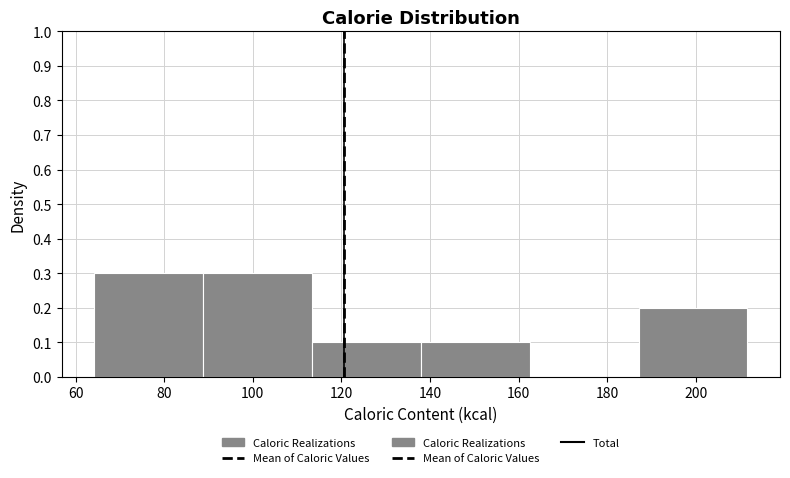

Reading left to right, transcribe this chart: for each bar, give the range it covers on the x-axis and its height. Neither the bar edges nor the heights are printed on the chart, so give them approximately, as read against the axes.

64 to 88: 0.3
88 to 114: 0.3
114 to 138: 0.1
138 to 162: 0.1
162 to 188: 0
188 to 212: 0.2